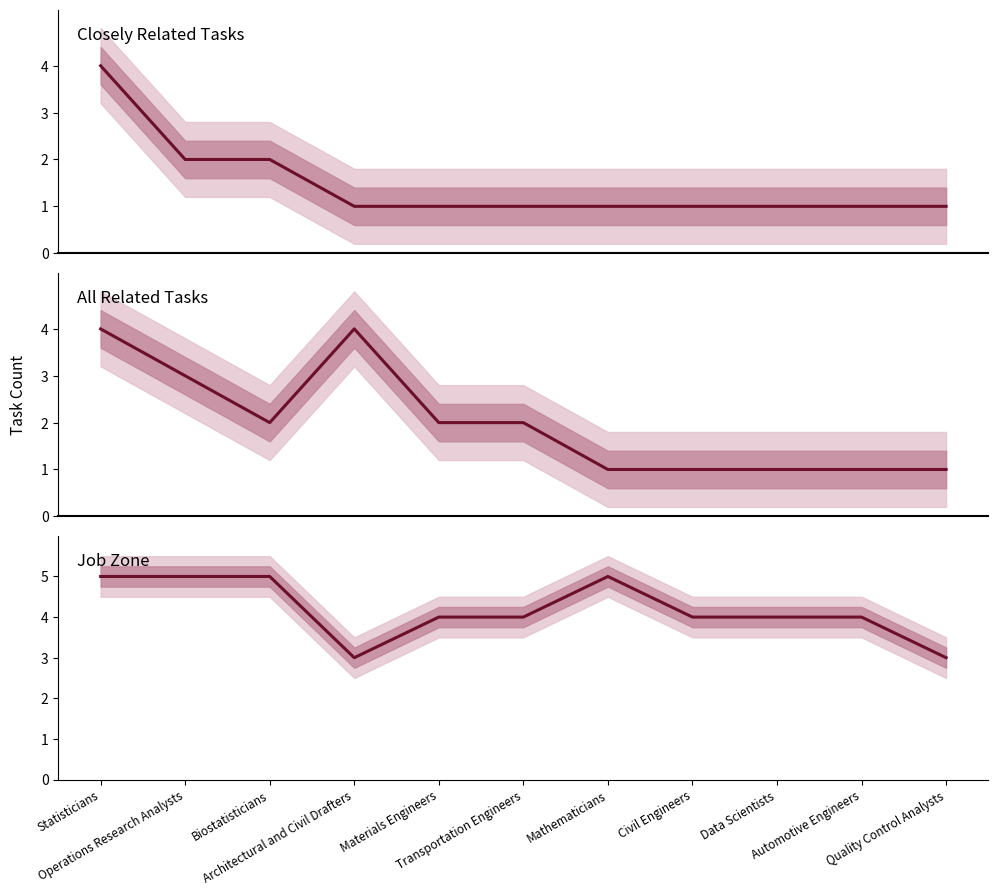

At which category is the sum across all series the highest?

Statisticians